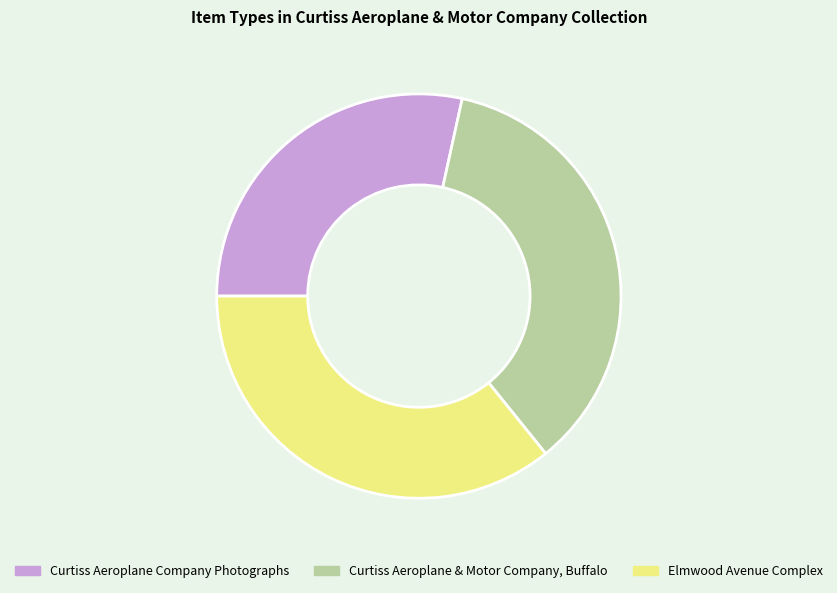

True or false: Curtiss Aeroplane Company Photographs accounts for 28% of the total.

True